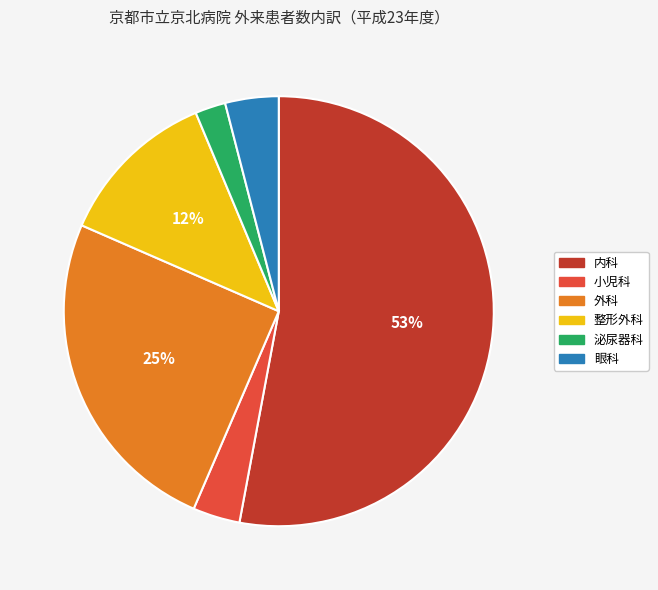

To the nearest percent, what is the combined percentage of 小児科 and 整形外科?

16%